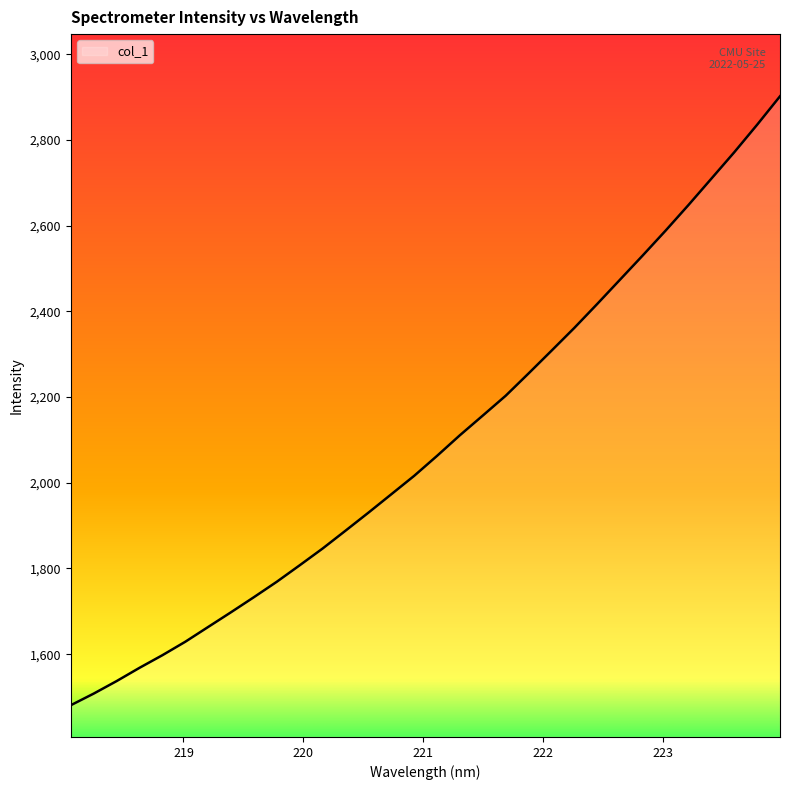

What is the difference between the maximum and minimum values?

1420.8